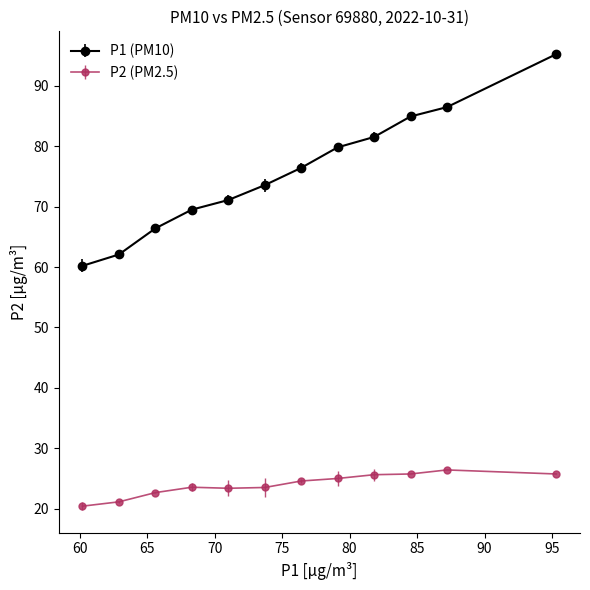

Which series has the largest total across all categories?

P1 (PM10)